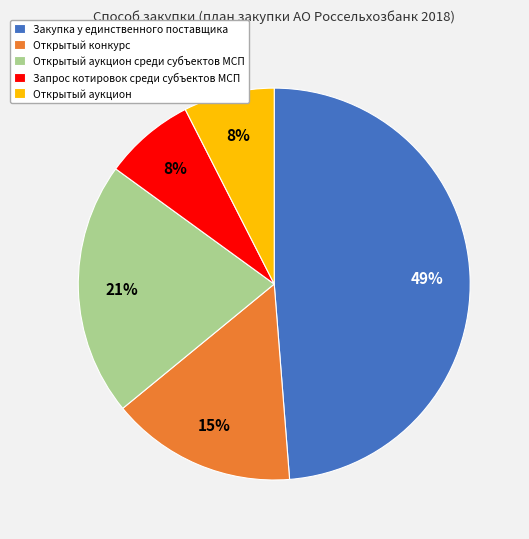

To the nearest percent, what is the difference between the Запрос котировок среди субъектов МСП and Закупка у единственного поставщика slice percentages?

41%